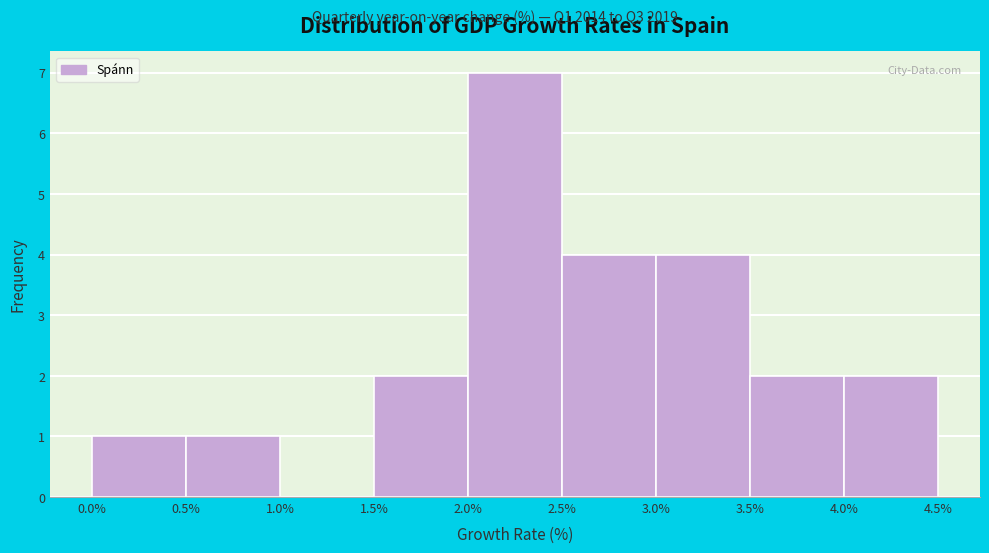

What is the height of the bar covering 0.0% to 0.5% on the x-axis? The values are not printed on the chart, so give them approximately, as read against the axis.

1